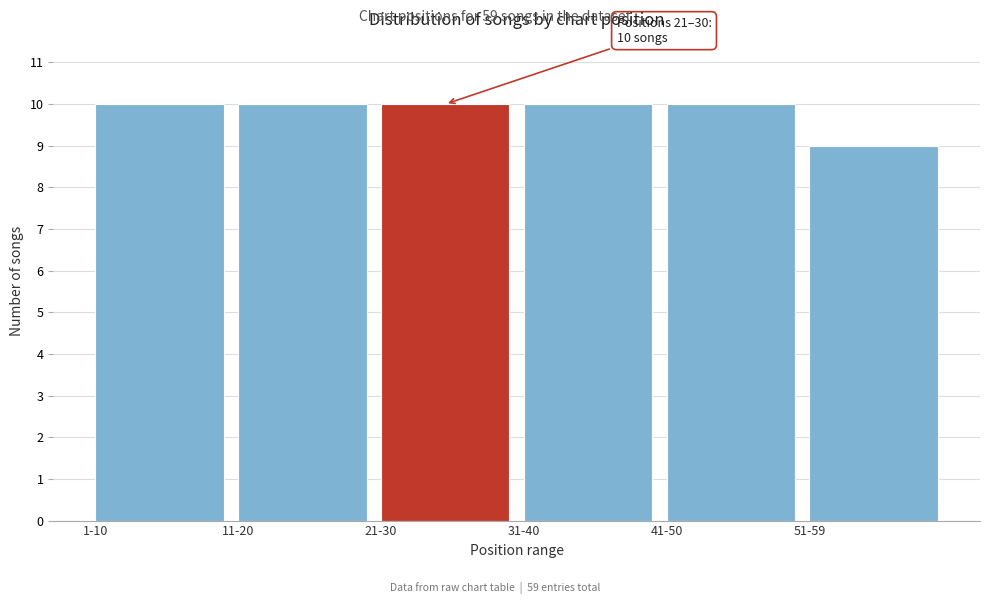

Reading left to right, what are all the values shown in this chart?

1-10=10	11-20=10	21-30=10	31-40=10	41-50=10	51-59=9